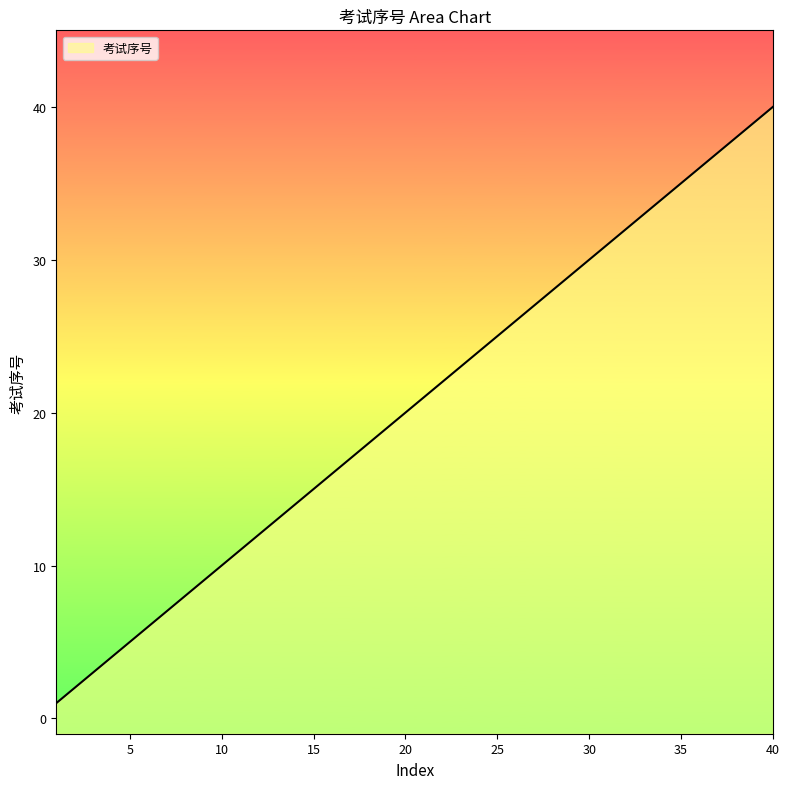

Rank the categories by value from highest to lowest.

40, 39, 38, 37, 36, 35, 34, 33, 32, 31, 30, 29, 28, 27, 26, 25, 24, 23, 22, 21, 20, 19, 18, 17, 16, 15, 14, 13, 12, 11, 10, 9, 8, 7, 6, 5, 4, 3, 2, 1